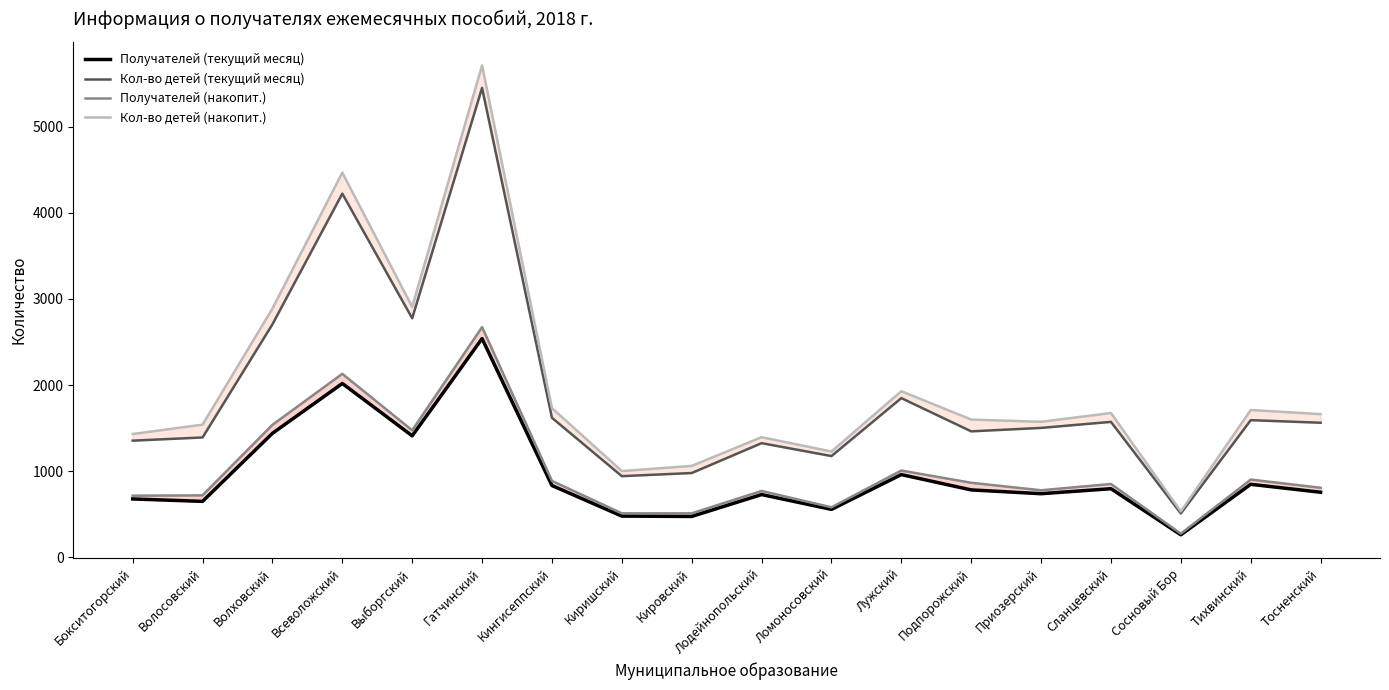

What is the difference between the second highest and minimum values in the Кол-во детей (текущий месяц) series?

3713